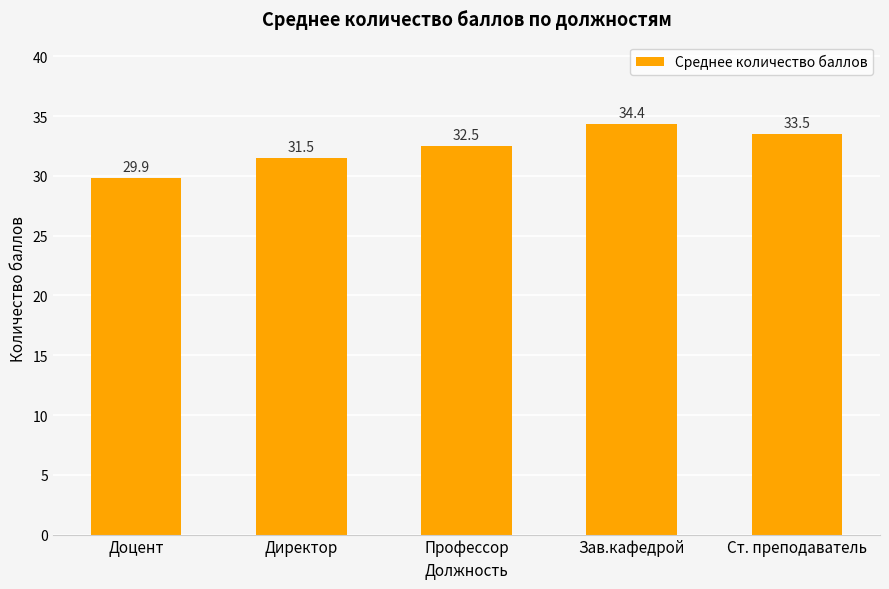

Approximately how many times larger is the value at Зав.кафедрой compared to Ст. преподаватель?

1.0